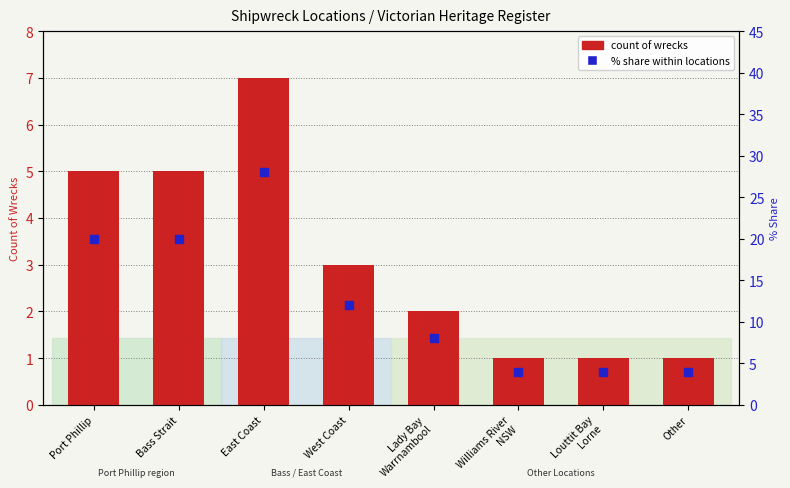

What are all the series names shown in the legend?

count of wrecks, % share within locations